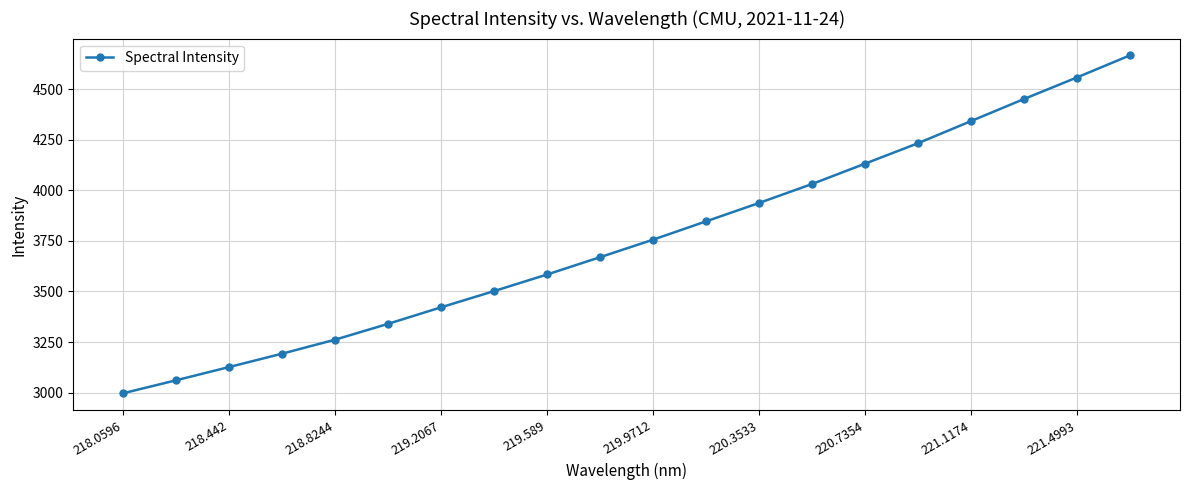

What is the sum of all values?

75110.8